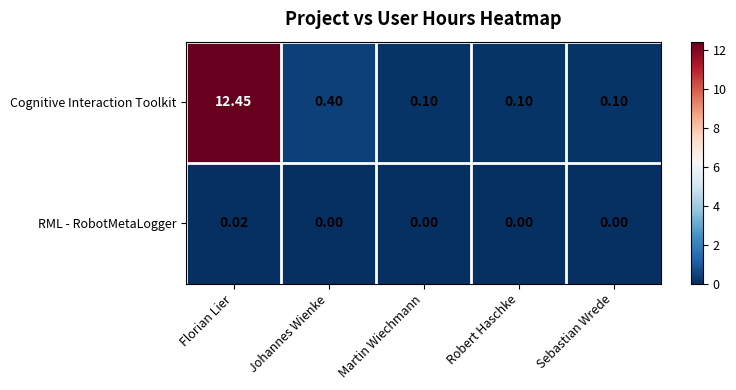

At Robert Haschke, list the series in order from largest to smallest.

Cognitive Interaction Toolkit, RML - RobotMetaLogger